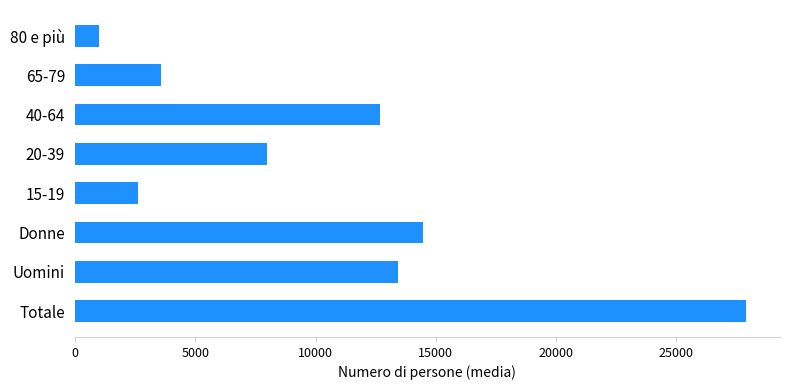

Reading top to bottom, list all the values displayed in this chart.

985.9	3598.3	12694.2	8002.6	2625.3	14482.0	13424.3	27906.3